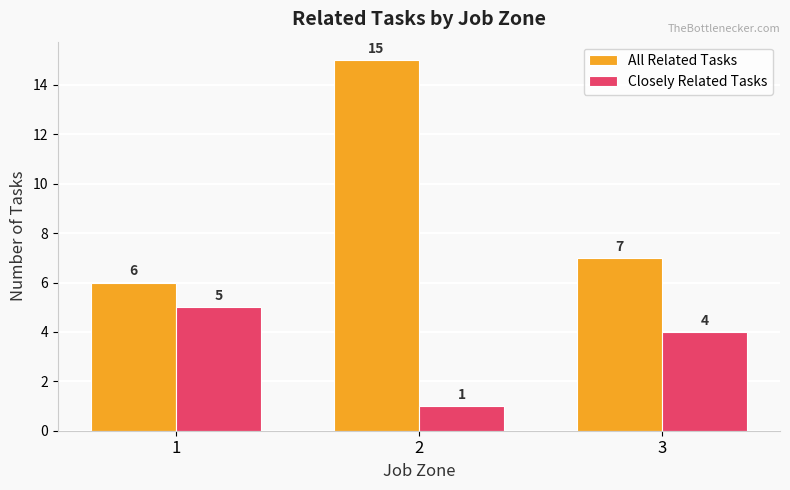

List the labels in order of All Related Tasks value, smallest first.

1, 3, 2